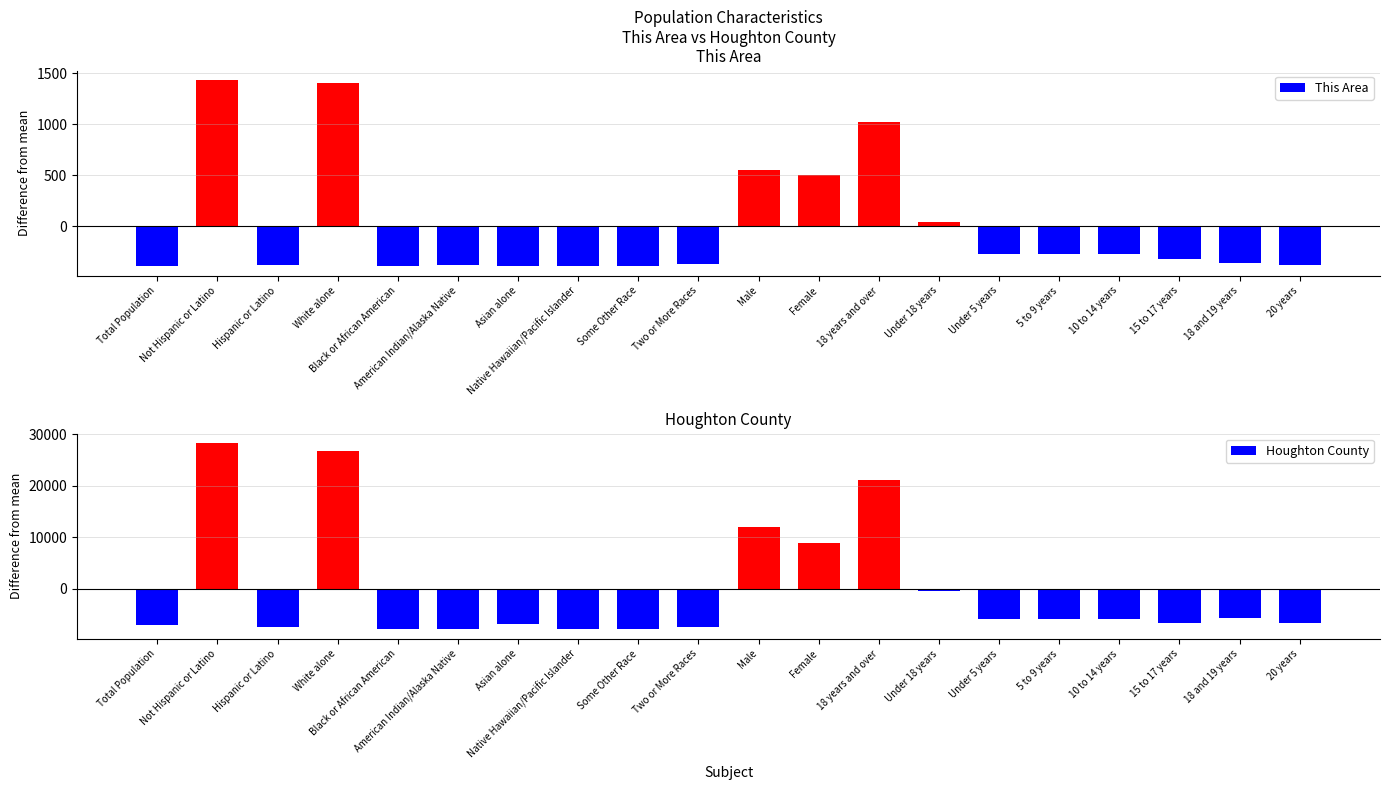

What is the sum of the Houghton County values at Under 5 years and Under 18 years?

-6164.4